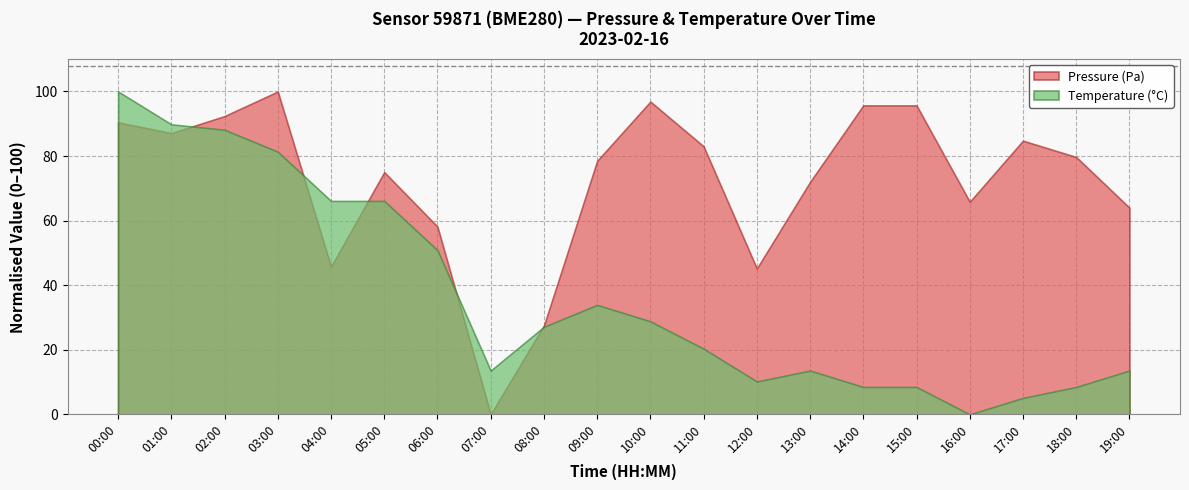

What is the maximum value shown in the chart?

100.0